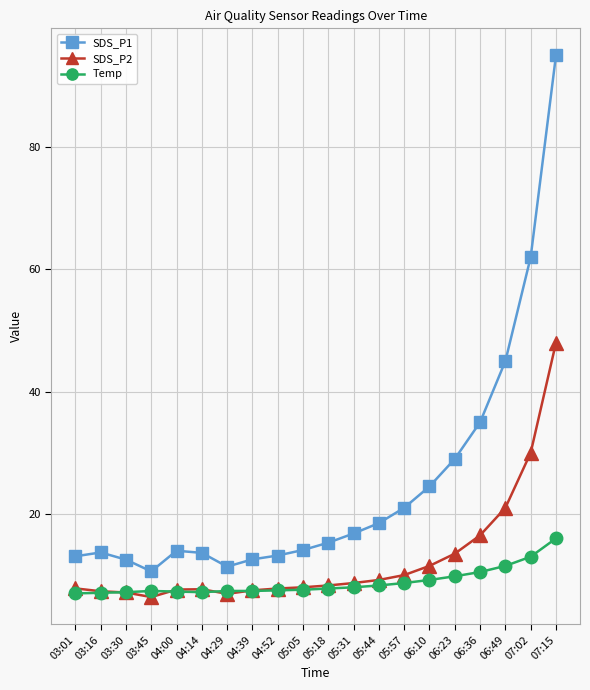

List the series in order of their overall mean, highest first.

SDS_P1, SDS_P2, Temp